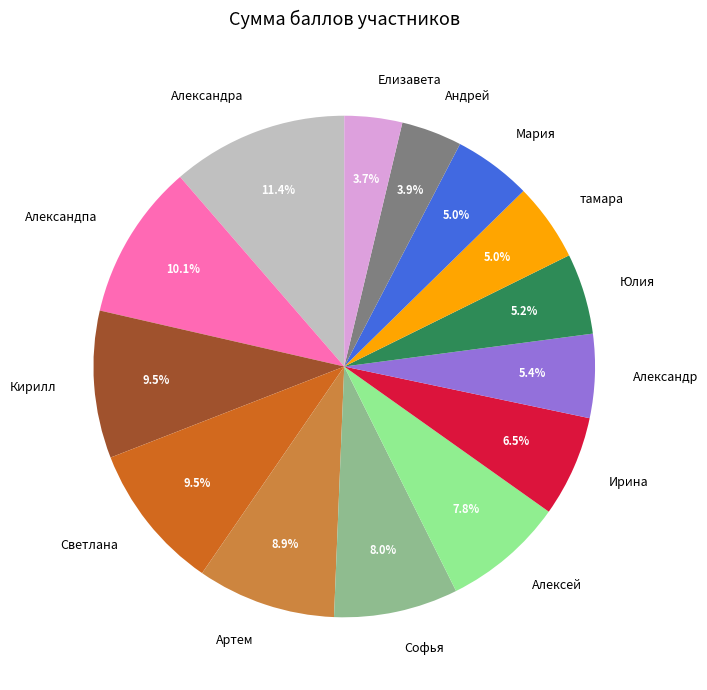

The Светлана slice represents 1% of the pie. True or false?

False